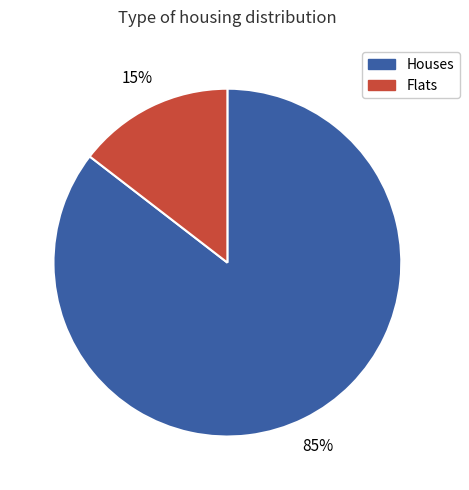

To the nearest percent, what is the average slice percentage?

50%